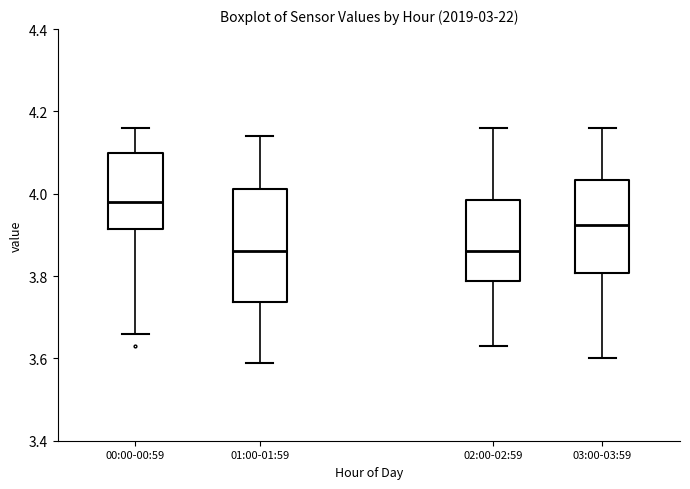

Where does the lower whisker of the box for 00:00-00:59 end on the y-axis? The values are not printed on the chart, so give them approximately, as read against the axis.

3.66